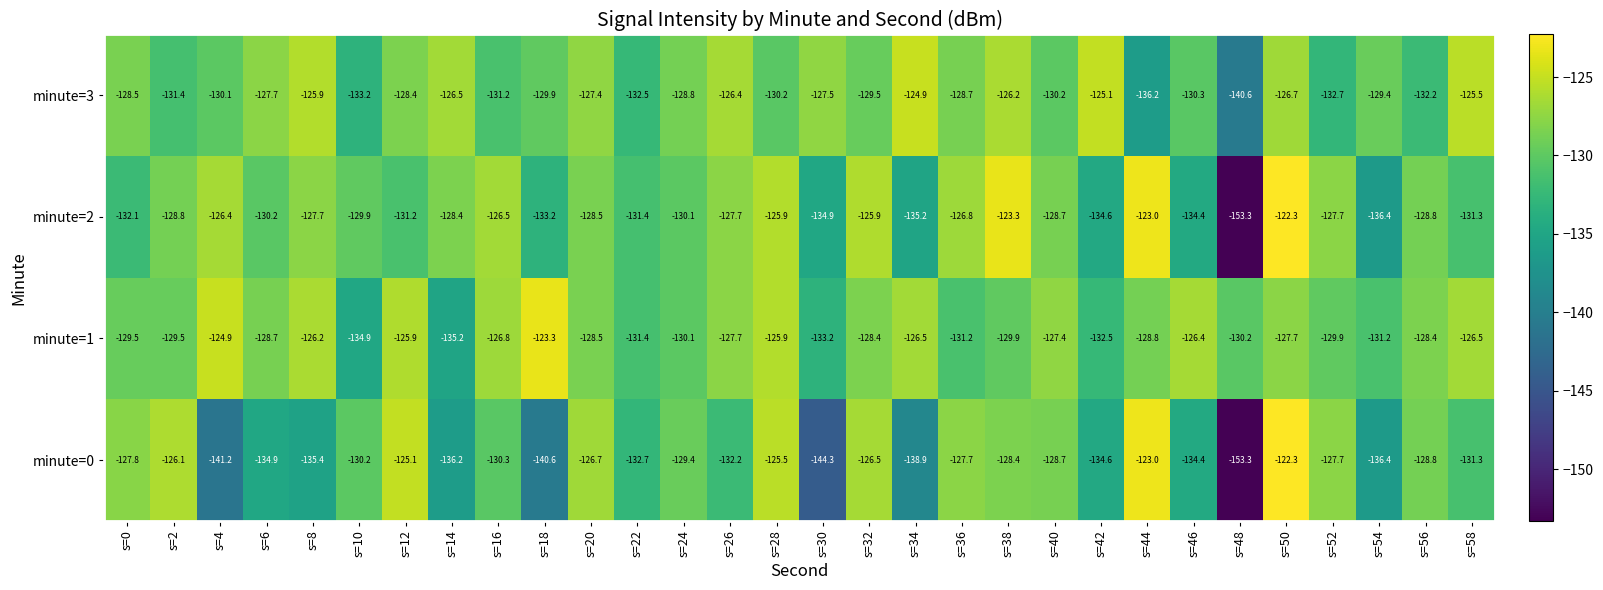

Which series changed the most between s=8 and s=56?

minute=0